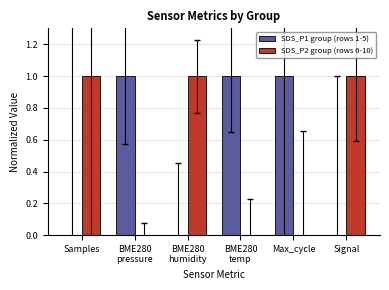

Reading left to right, list all the values displayed in this chart.

SDS_P1 group (rows 1-5): Samples=0	BME280
pressure=1	BME280
humidity=0	BME280
temp=1	Max_cycle=1	Signal=0
SDS_P2 group (rows 6-10): Samples=1	BME280
pressure=0	BME280
humidity=1	BME280
temp=0	Max_cycle=0	Signal=1